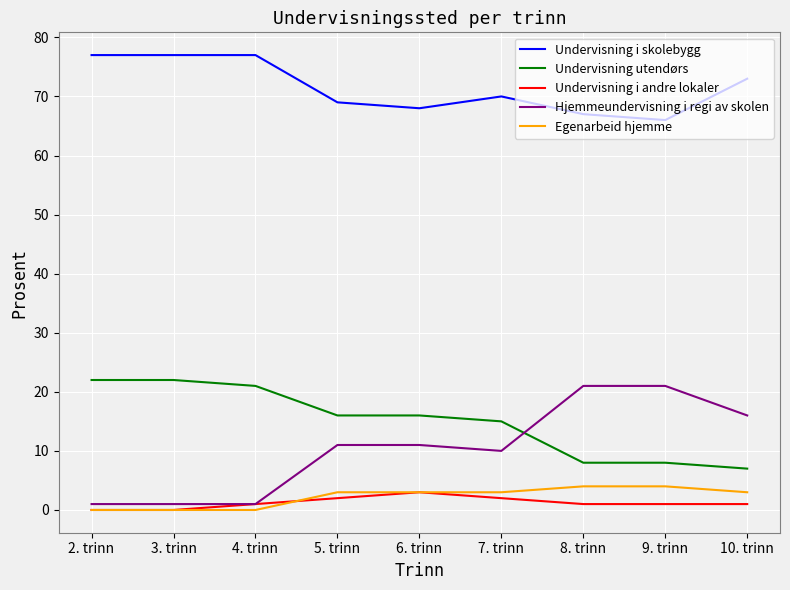

What position from the left is 2. trinn?

1